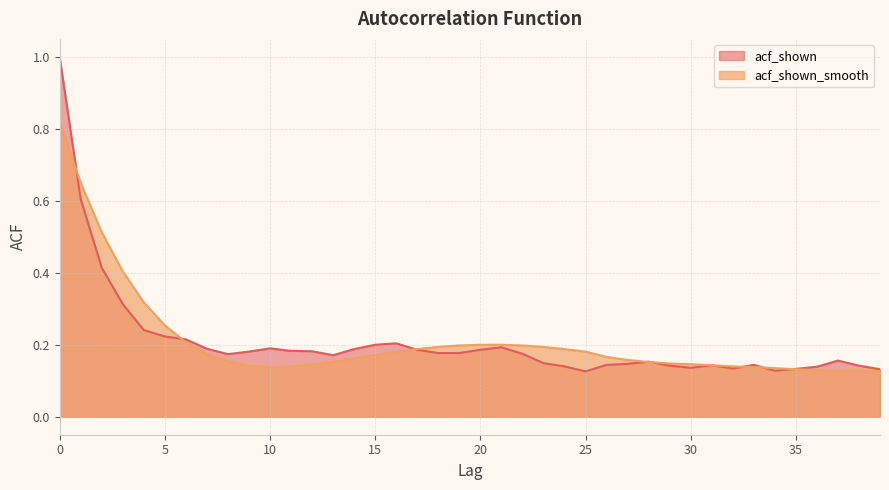

What are all the series names shown in the legend?

acf_shown, acf_shown_smooth